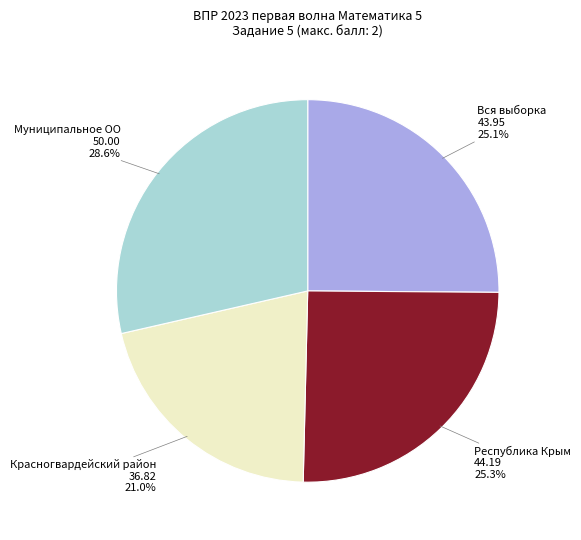

Is there any slice that represents more than half of the pie?

No